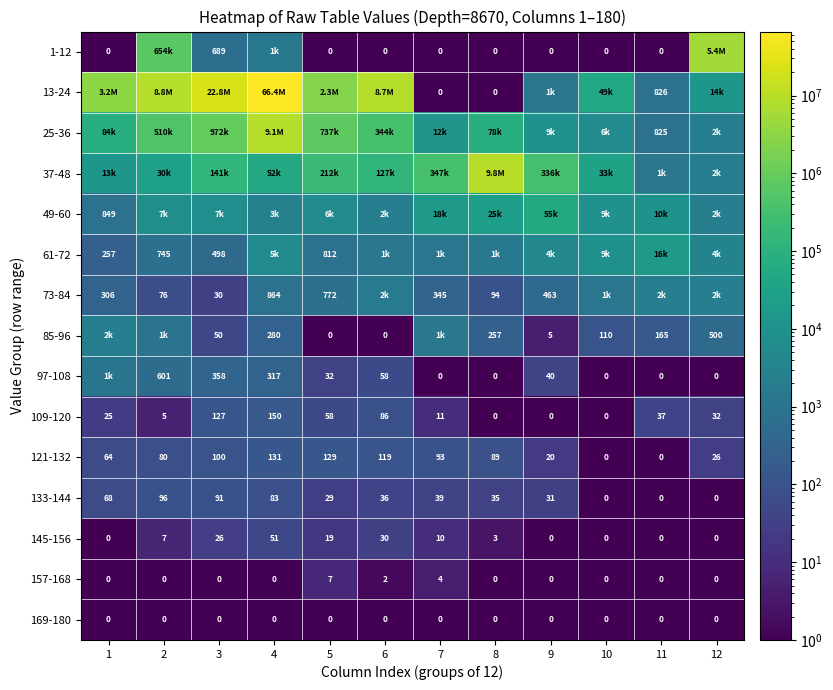

Is it true that 157-168 equals 0 at 12?

True